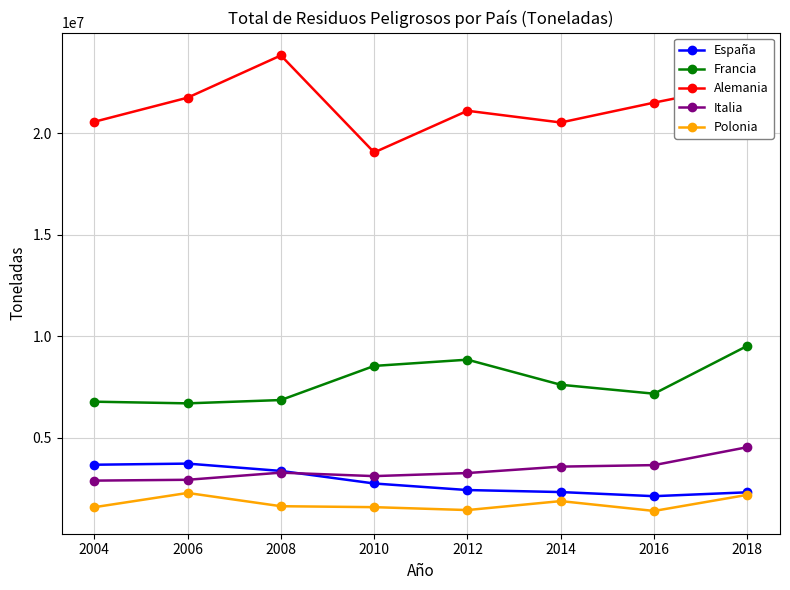

Is the value of Francia at 2016 greater than the value of Polonia at 2004?

Yes